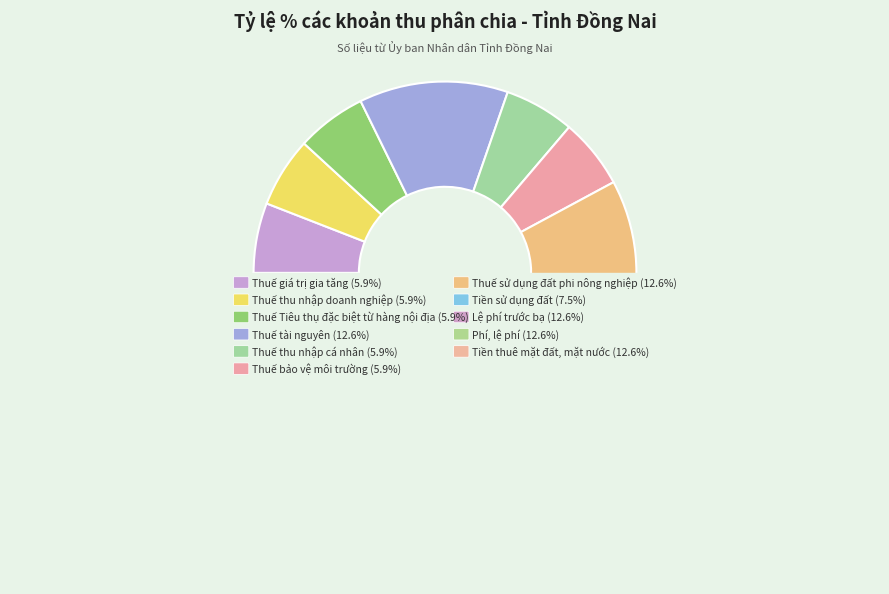

Rank the categories by value from highest to lowest.

Thuế tài nguyên, Thuế sử dụng đất phi nông nghiệp, Lệ phí trước bạ, Phí, lệ phí, Tiền thuê mặt đất, mặt nước, Tiền sử dụng đất, Thuế giá trị gia tăng, Thuế thu nhập doanh nghiệp, Thuế Tiêu thụ đặc biệt từ hàng nội địa, Thuế thu nhập cá nhân, Thuế bảo vệ môi trường